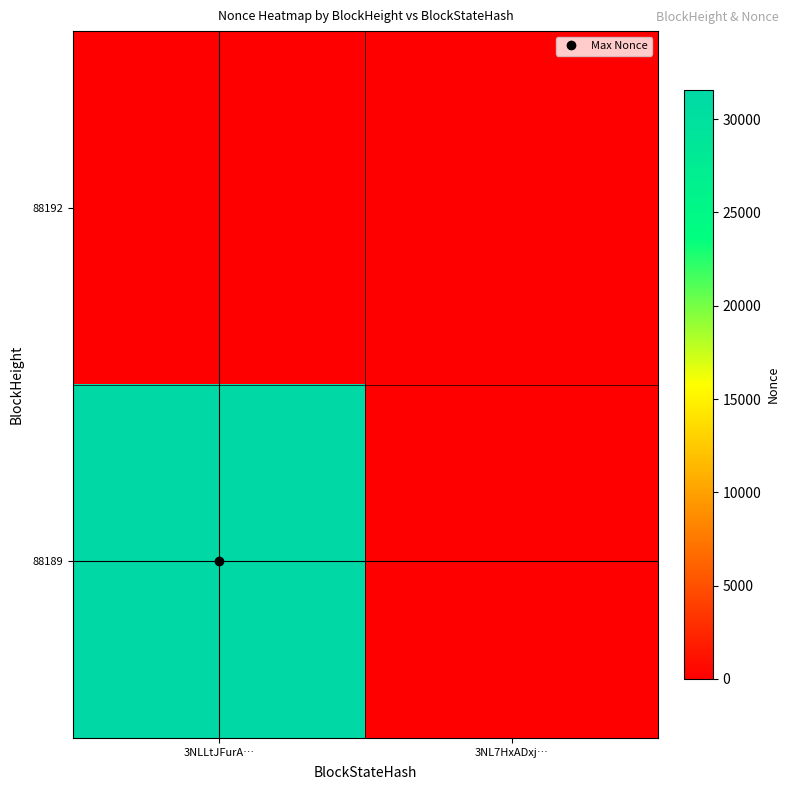

List the series in order of their peak value, lowest first.

88192, 88189